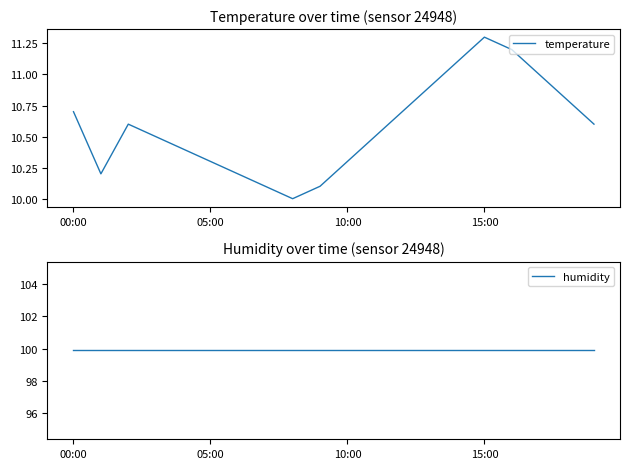

The value of humidity at 8 is 99.9. True or false?

True